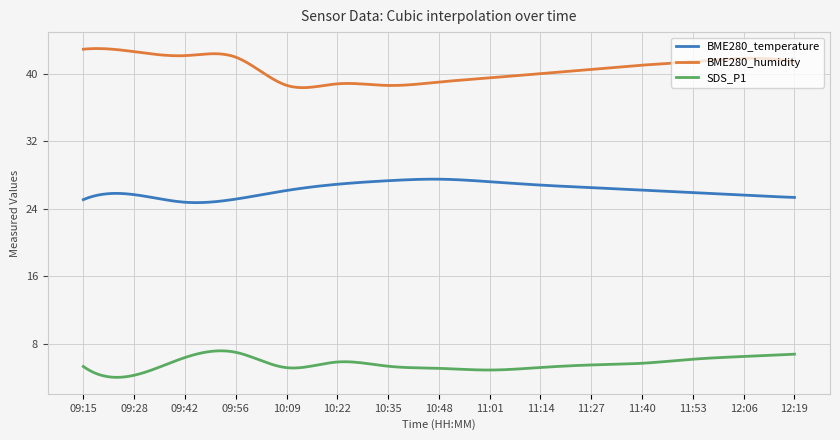

Rank the series by their average value, from highest to lowest.

BME280_humidity, BME280_temperature, SDS_P1